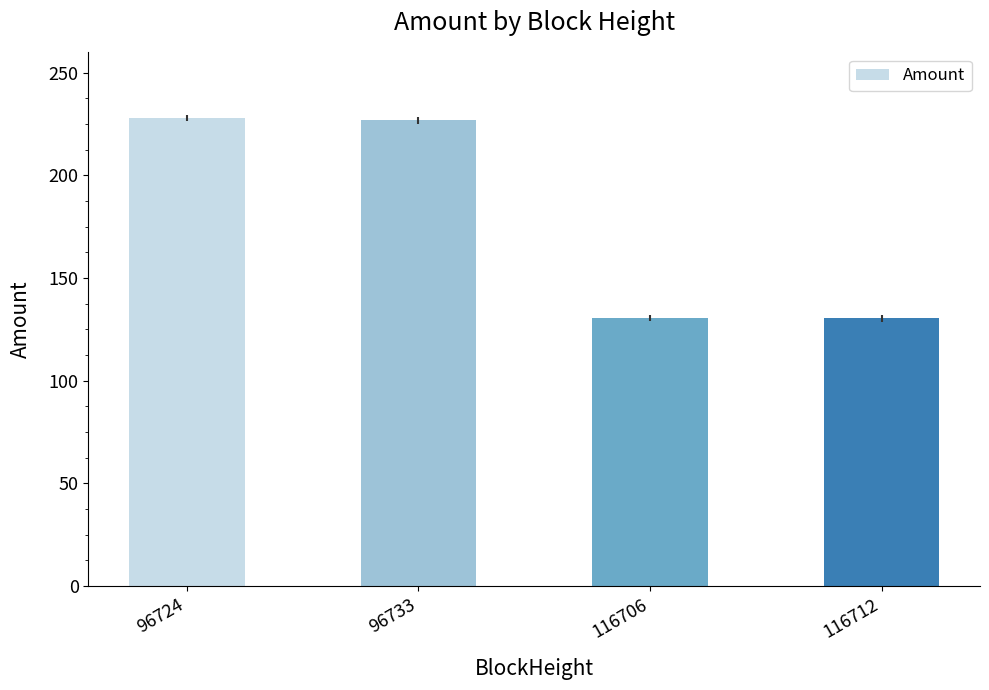

What is the greatest value displayed?

227.8